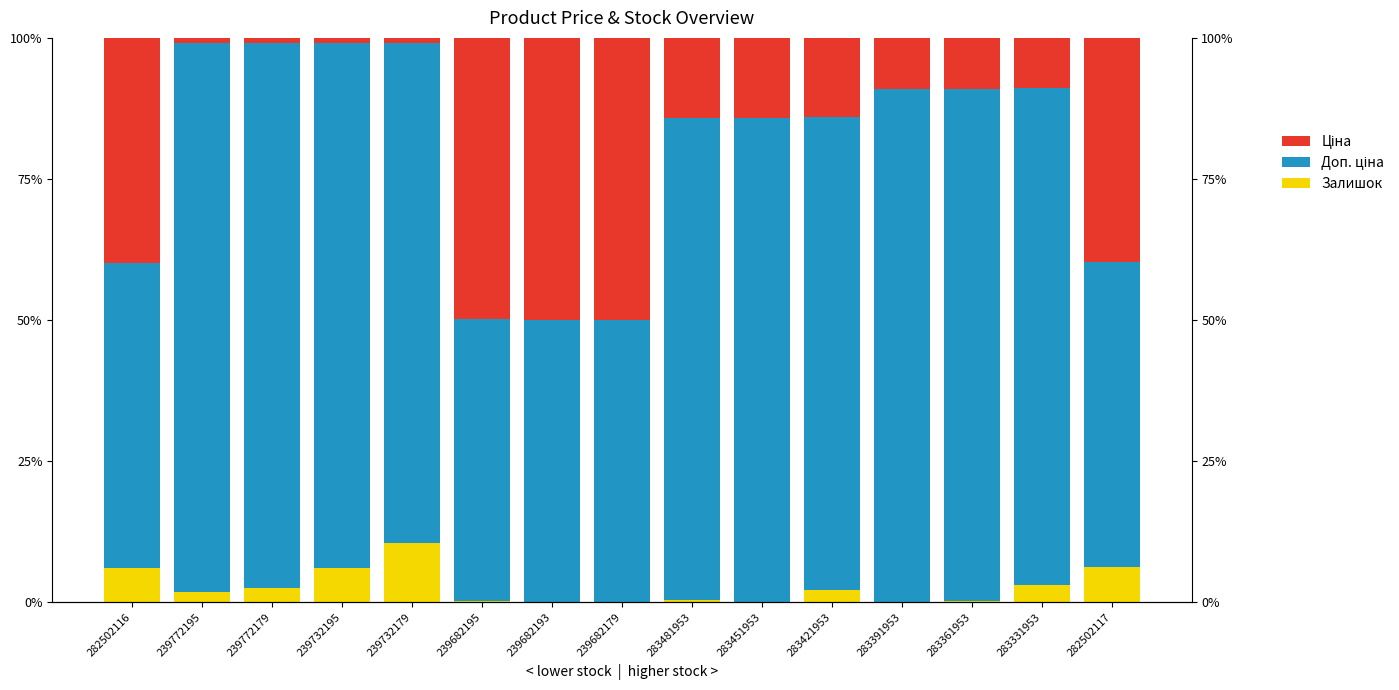

At how many categories does at least one series exceed 0?

15